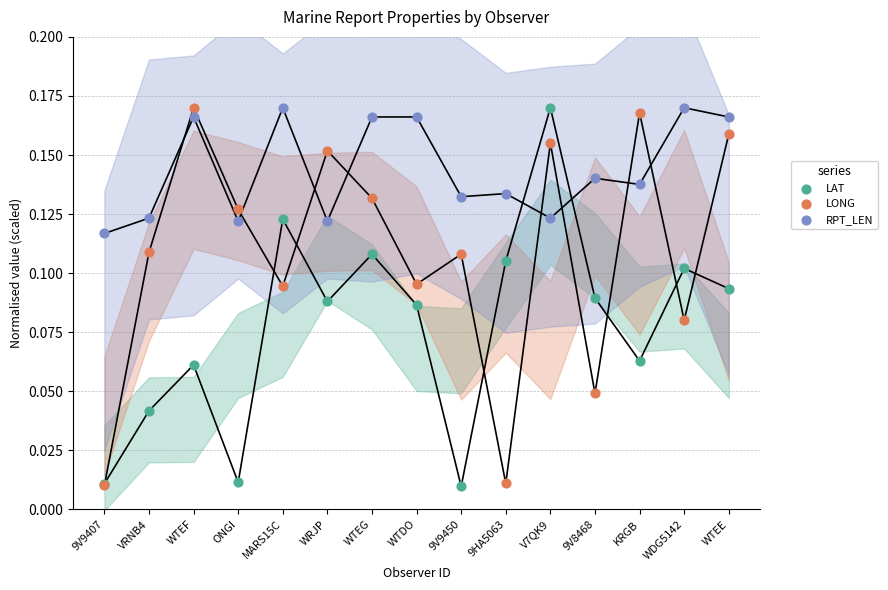

What are all the series names shown in the legend?

LAT, LONG, RPT_LEN